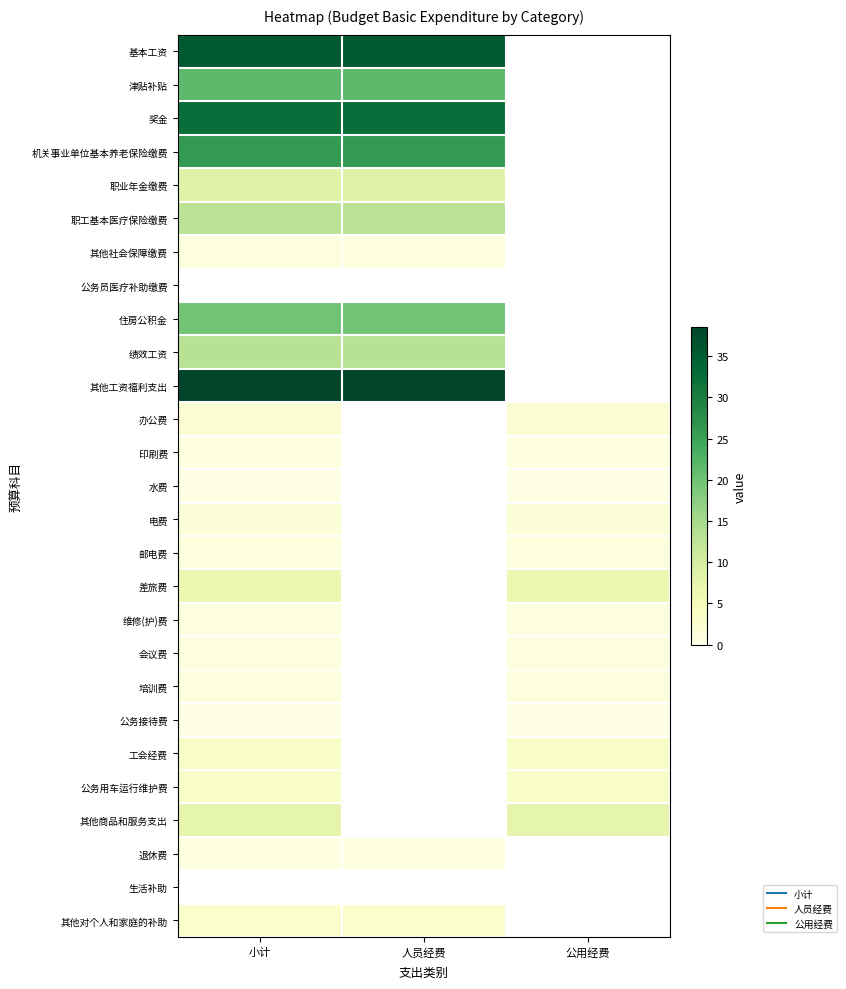

What is the sum of the 会议费 values at 公用经费 and 小计?

1.6